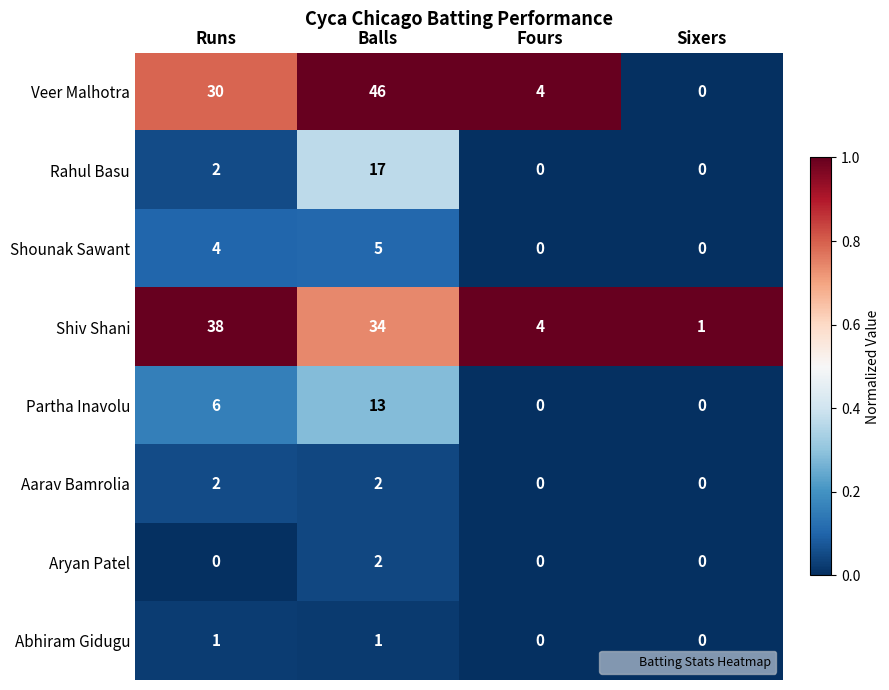

What is the highest value of the Shounak Sawant series?

5